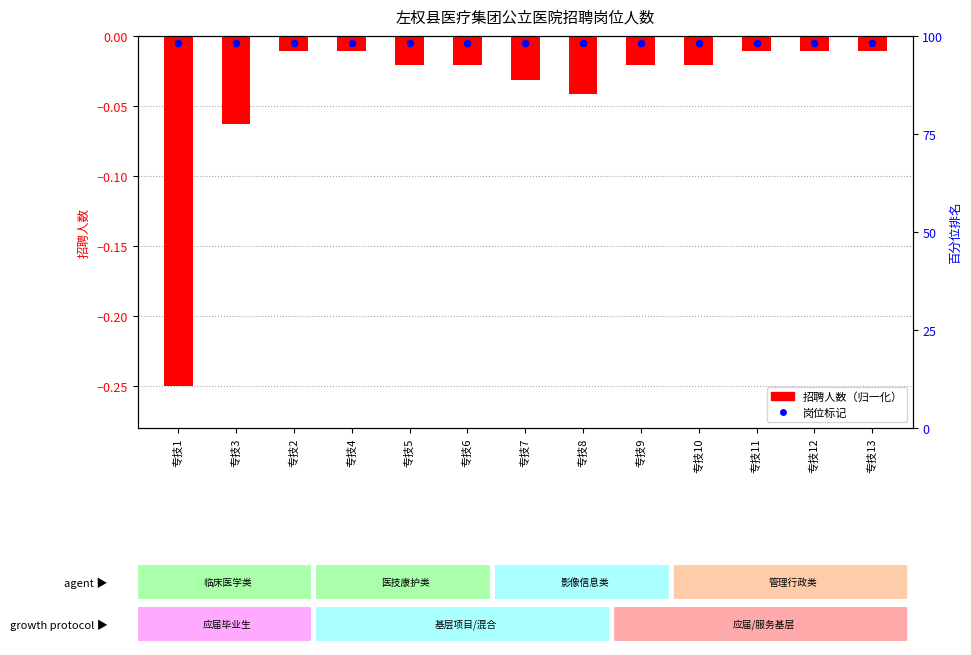

What are all the series names shown in the legend?

招聘人数（归一化）, 岗位标记